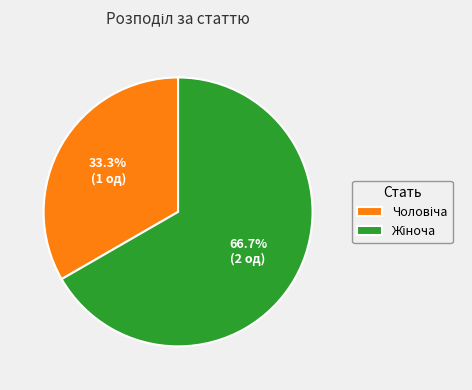

Is there any slice that represents more than half of the pie?

Yes